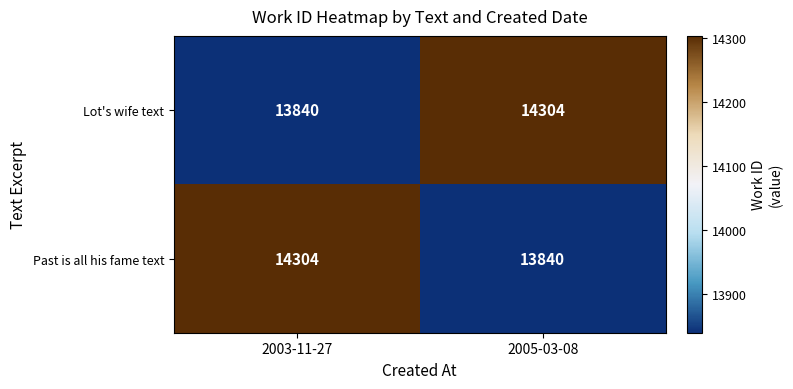

What is the average value of the Past is all his fame text series?

14072